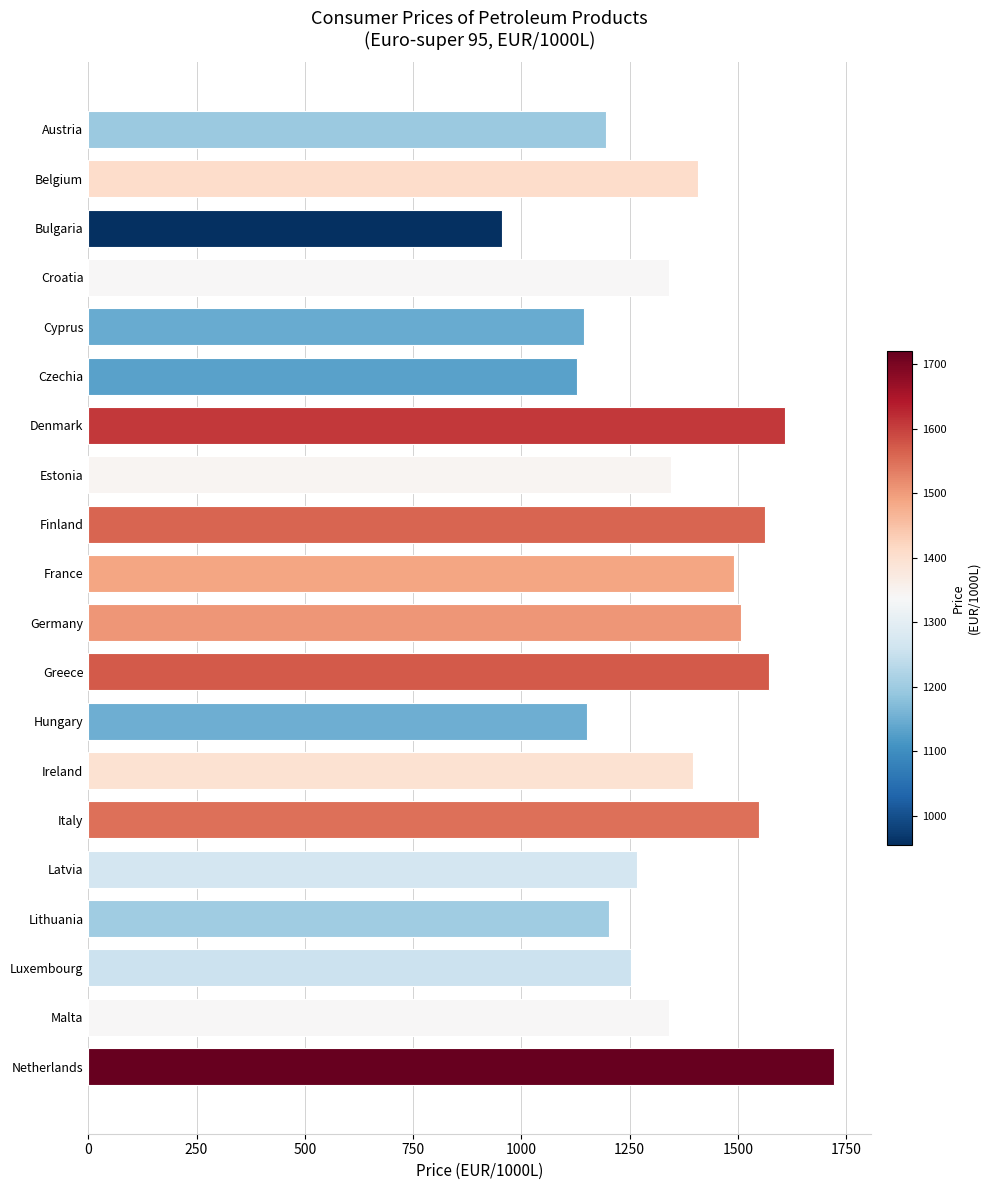

Which category has the highest value across all series?

Netherlands